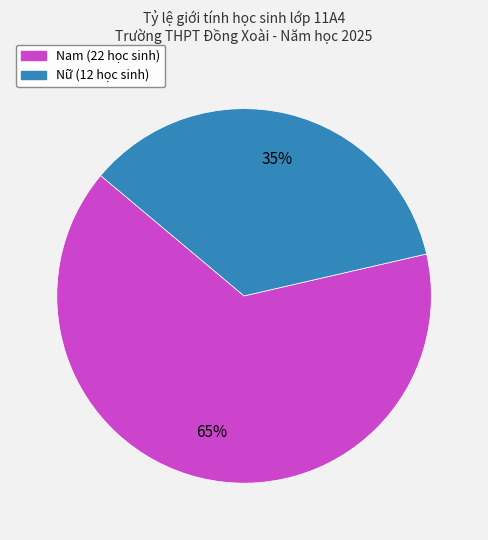

The Nam slice represents 73% of the pie. True or false?

False